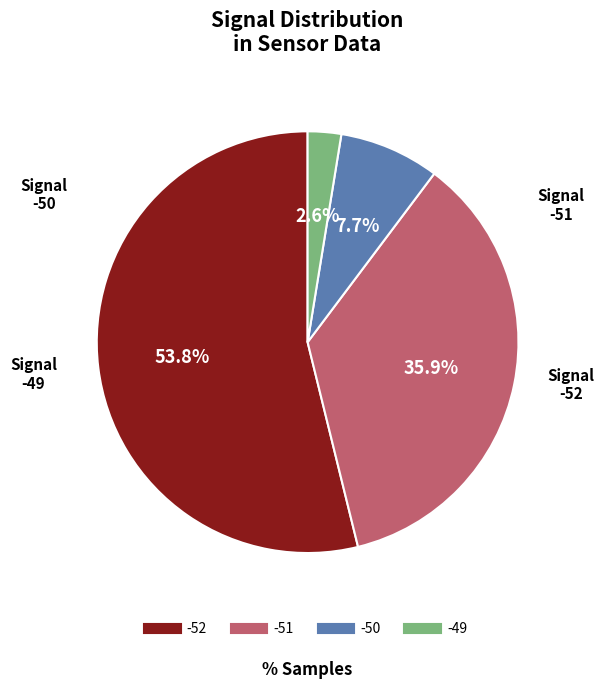

Is there any slice that represents more than half of the pie?

Yes